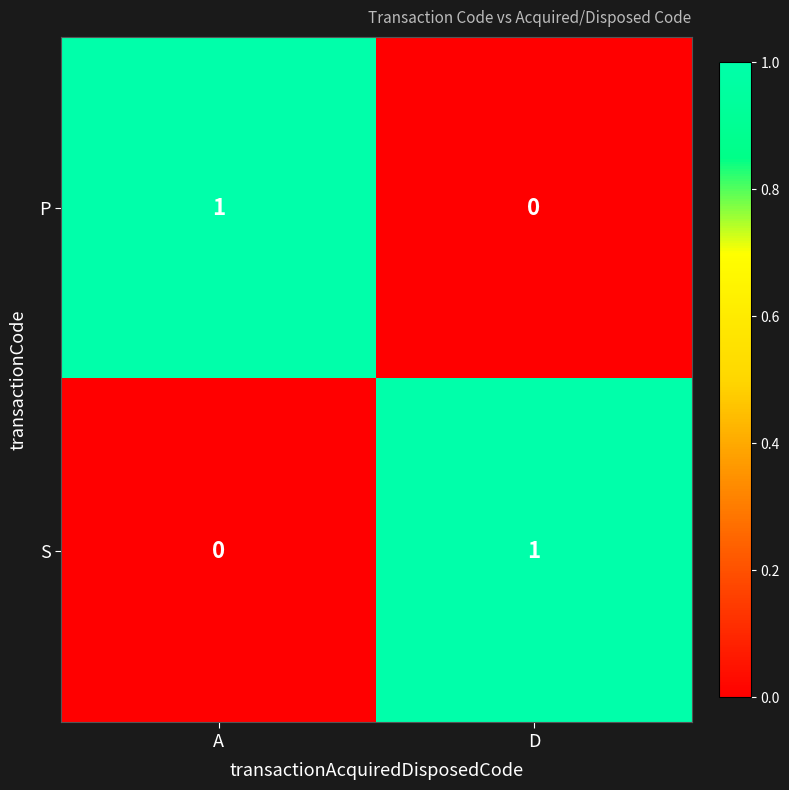

How many distinct data groups are displayed?

2